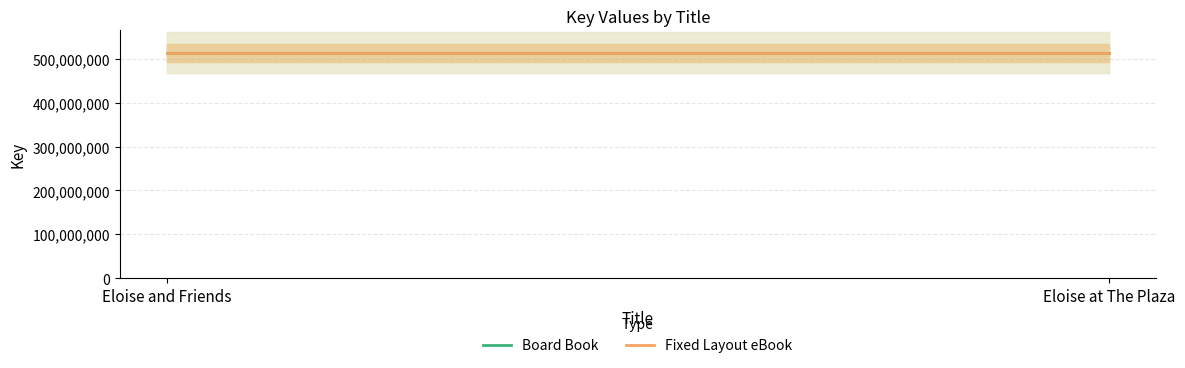

Is this an area chart (filled region under the line)?

No